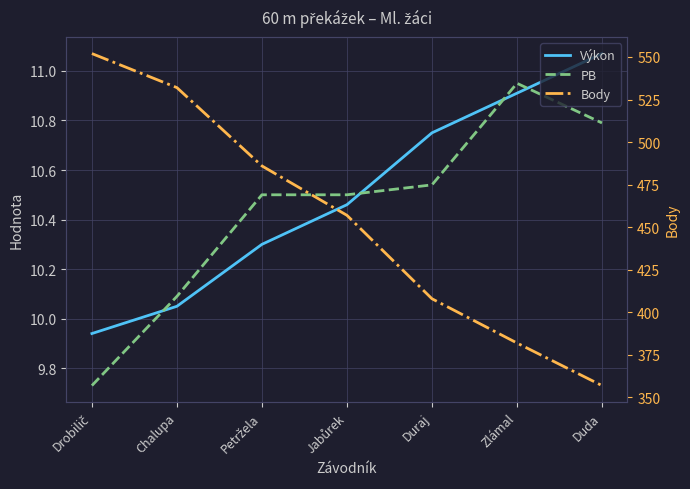

What is the value of the Výkon point at the 6th from the left?

10.9